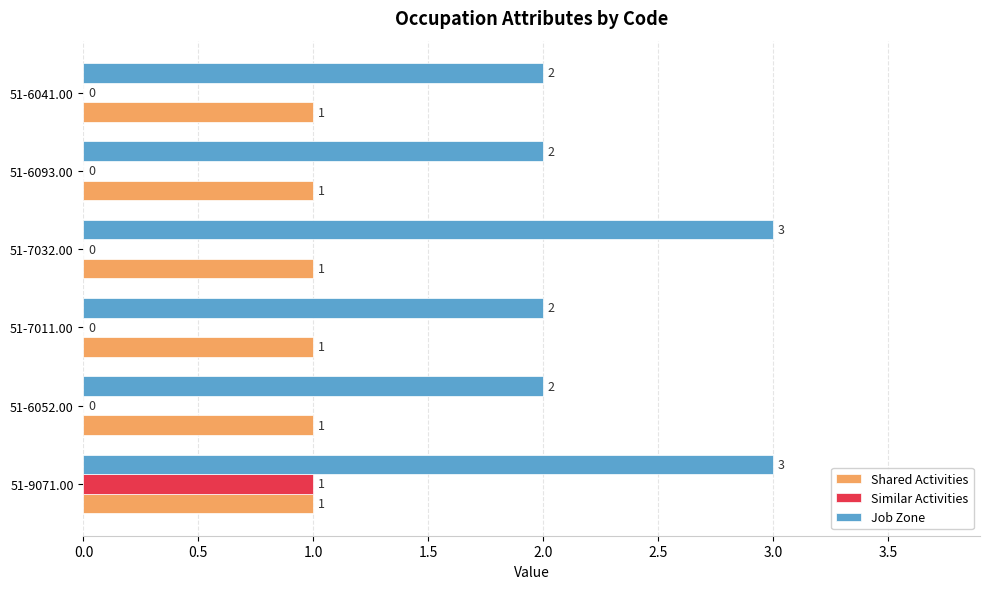

Is it true that Similar Activities equals 1 at 51-7011.00?

False